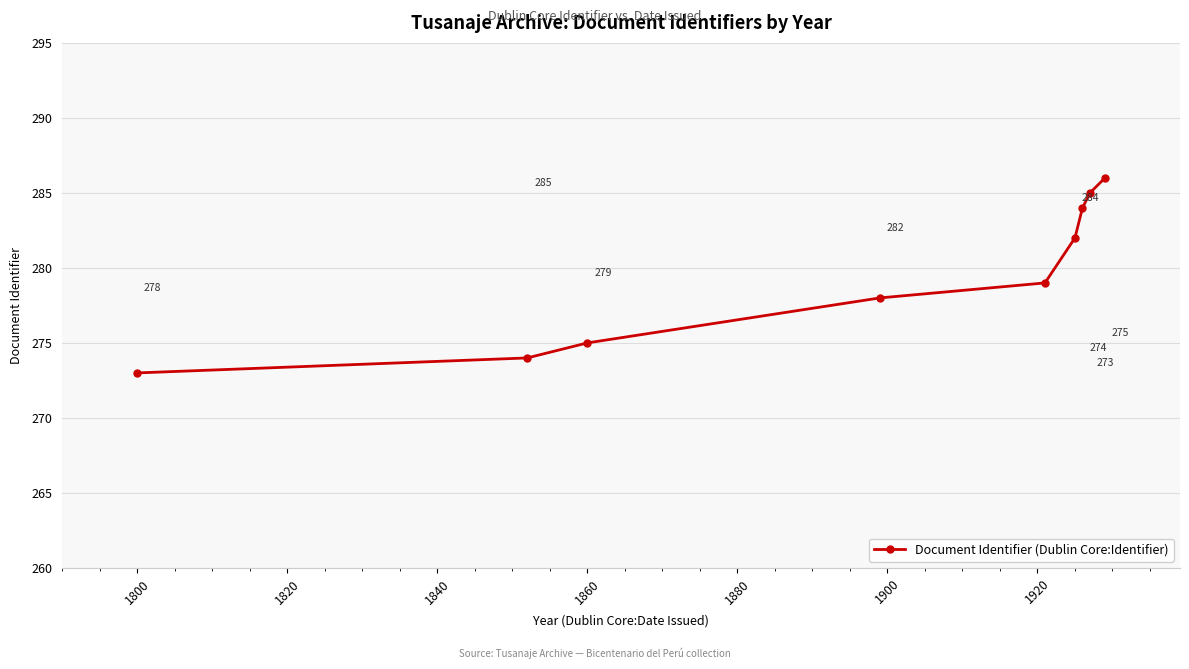

What is the greatest value displayed?

286